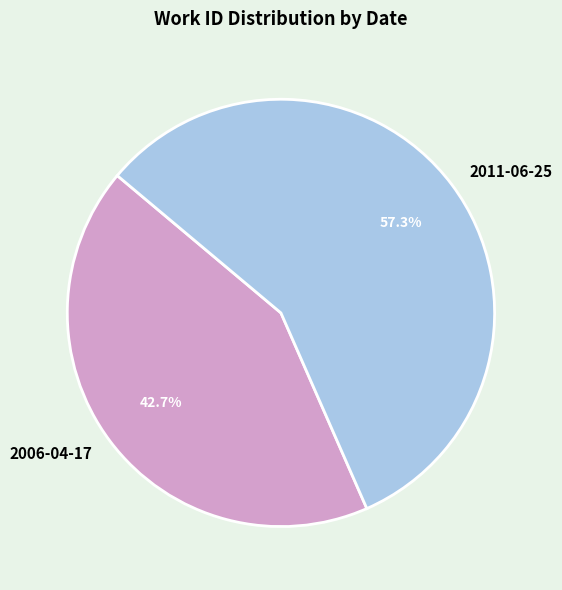

Which slice is the smallest?

2006-04-17